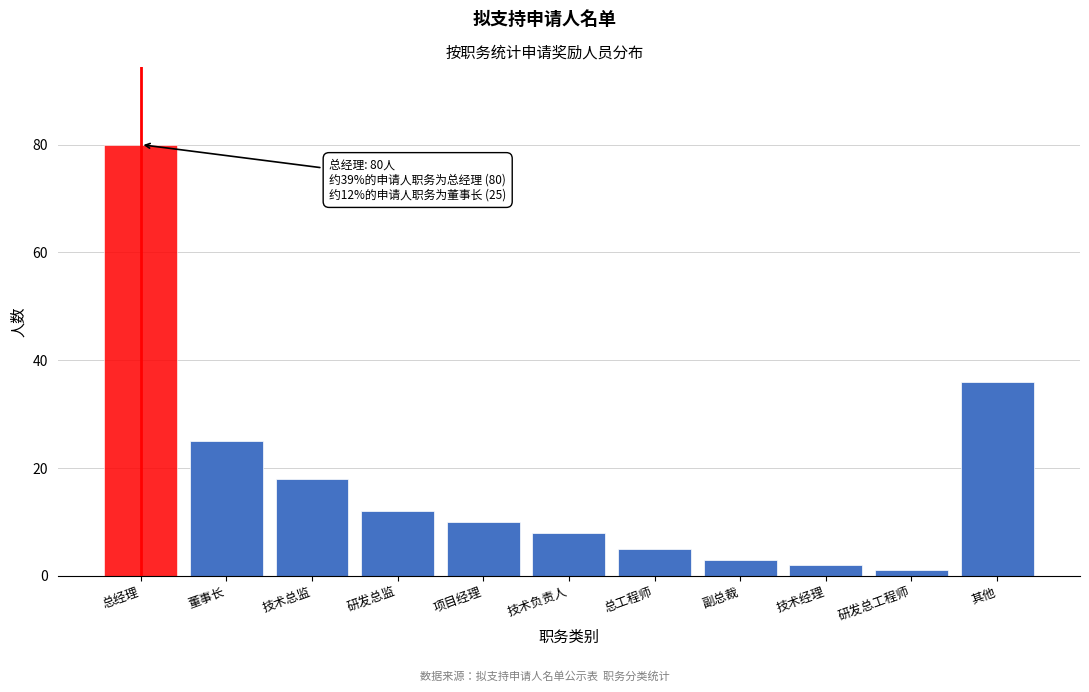

Reading left to right, what are all the values shown in this chart?

80	25	18	12	10	8	5	3	2	1	36